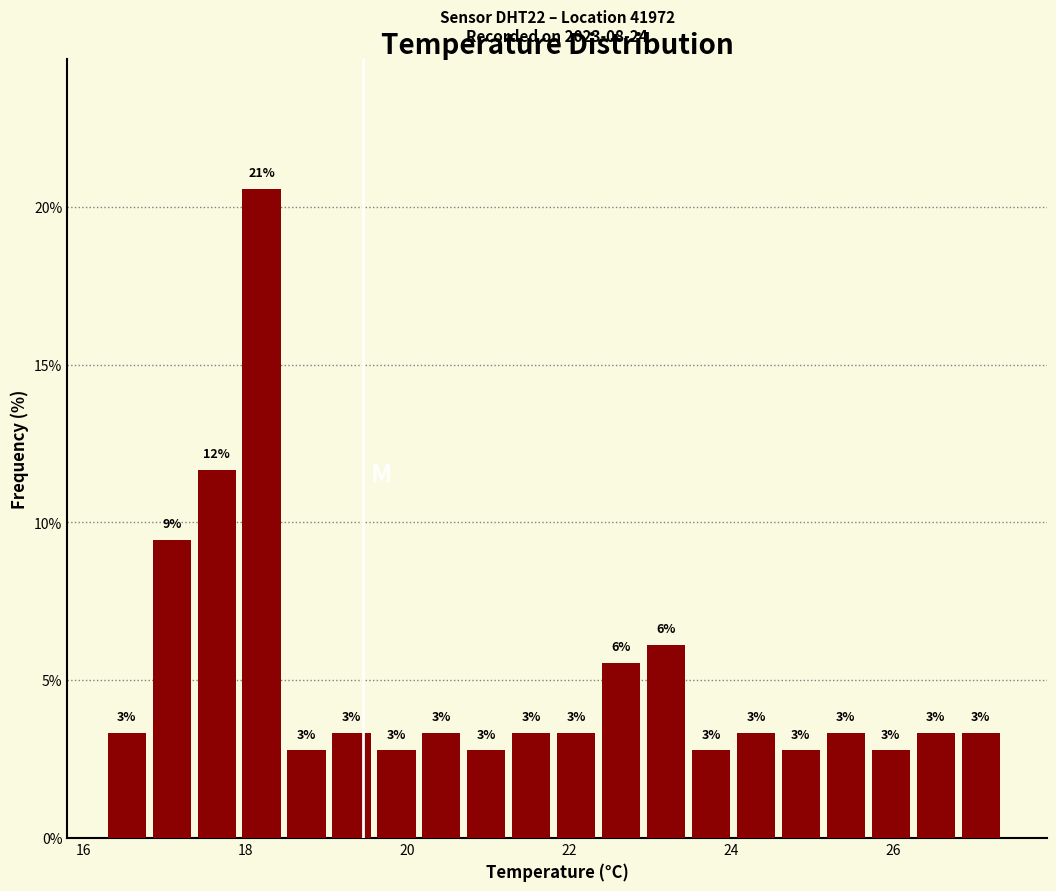

Read against the x-axis, roughly where is the centre of the tallest bar?

18.2